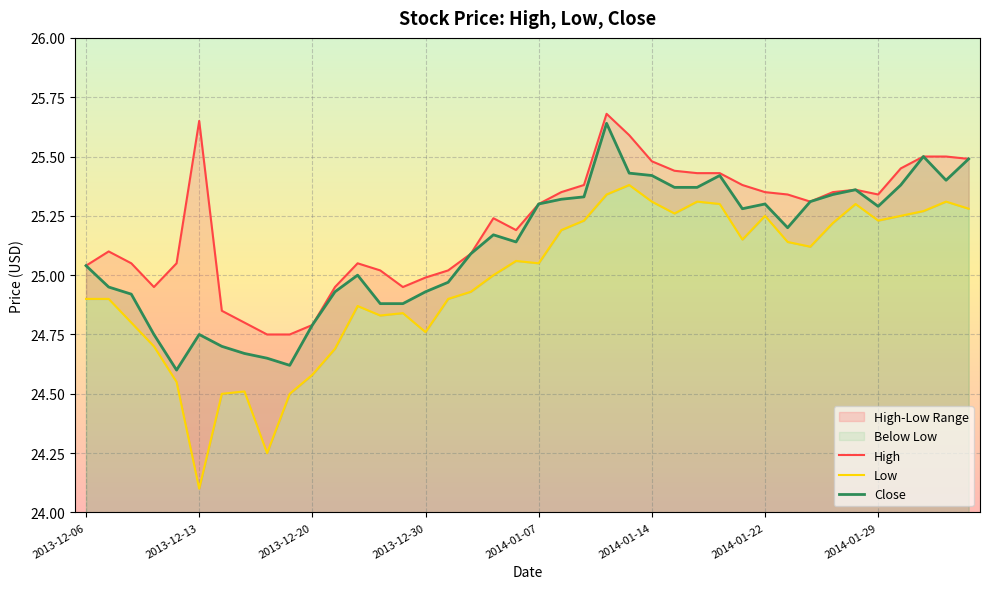

Rank the categories by Close value from highest to lowest.

2014-01-10, 2014-01-31, 2014-02-04, 2014-01-13, 2014-01-14, 2014-01-17, 2014-02-03, 2014-01-30, 2014-01-15, 2014-01-16, 2014-01-28, 2014-01-27, 2014-01-09, 2014-01-08, 2014-01-24, 2014-01-07, 2014-01-22, 2014-01-29, 2014-01-21, 2014-01-23, 2014-01-03, 2014-01-06, 2014-01-02, 2013-12-06, 2013-12-24, 2013-12-31, 2013-12-09, 2013-12-23, 2013-12-30, 2013-12-10, 2013-12-26, 2013-12-27, 2013-12-20, 2013-12-11, 2013-12-13, 2013-12-16, 2013-12-17, 2013-12-18, 2013-12-19, 2013-12-12